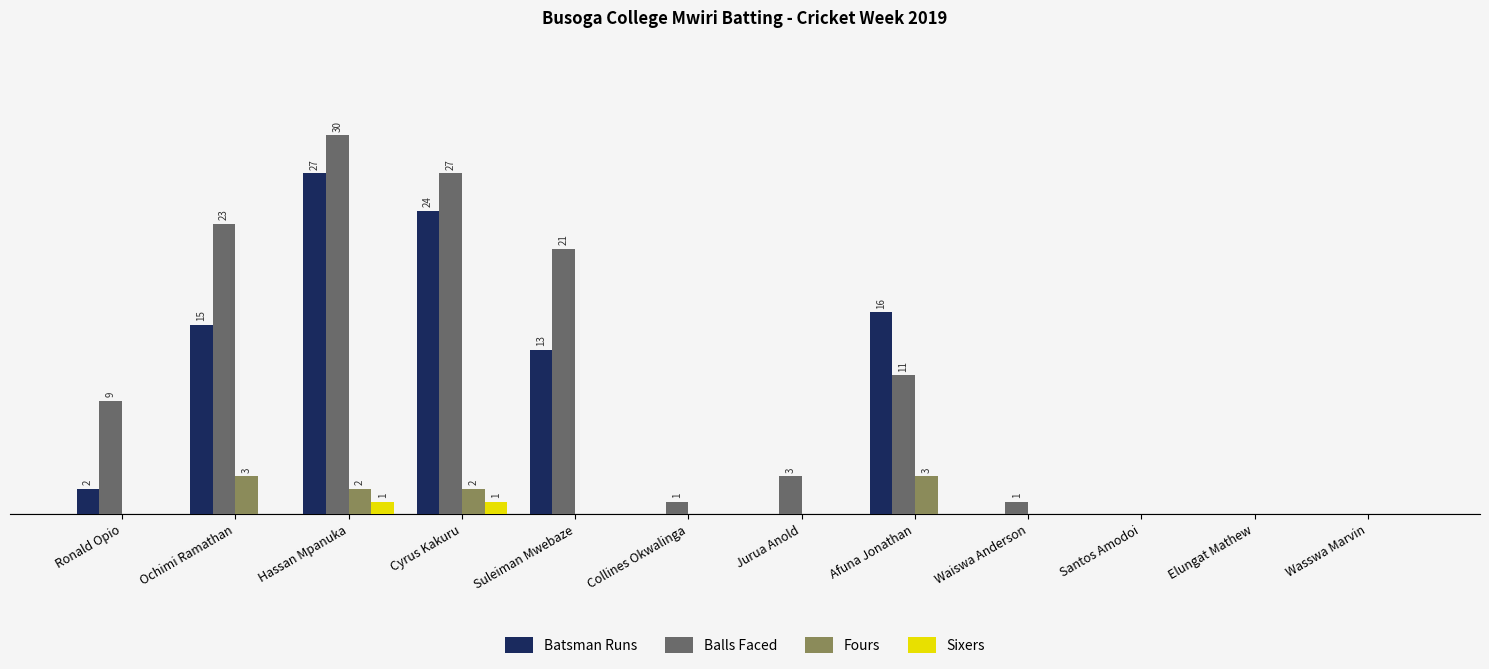

True or false: Balls Faced has a value of -13 at Santos Amodoi.

False